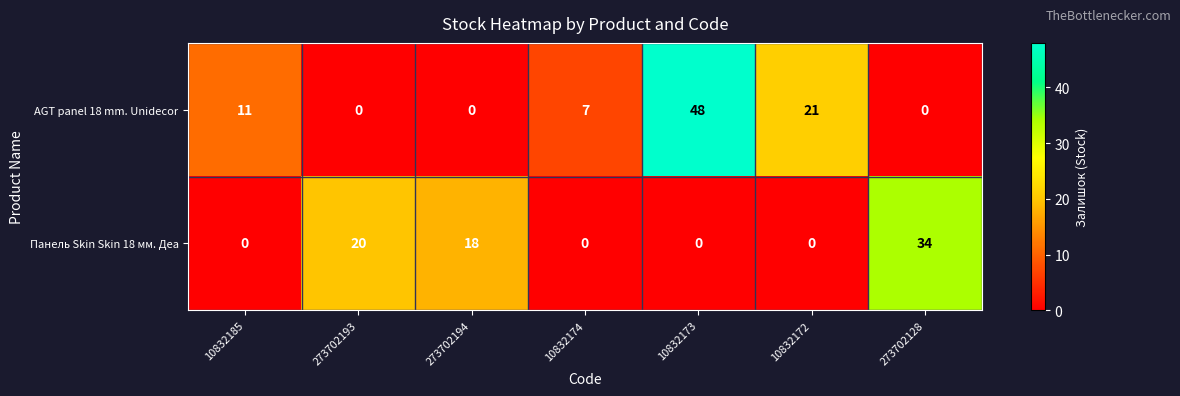

Which series has the largest total across all categories?

AGT panel 18 mm. Unidecor